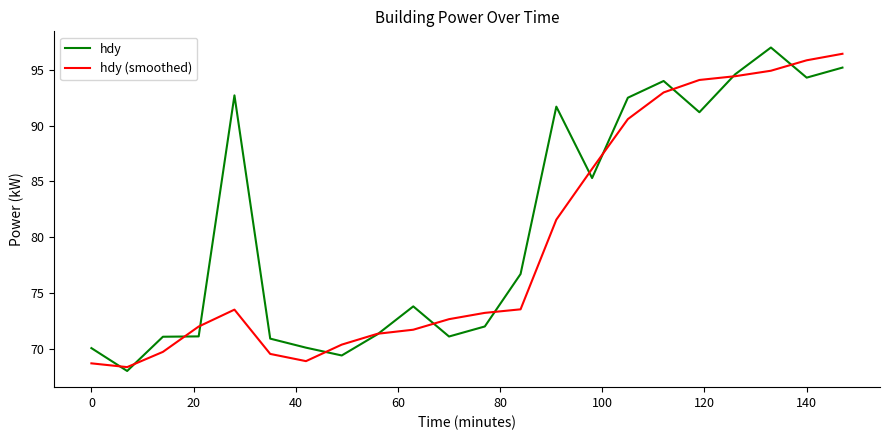

Which series has the largest total across all categories?

hdy